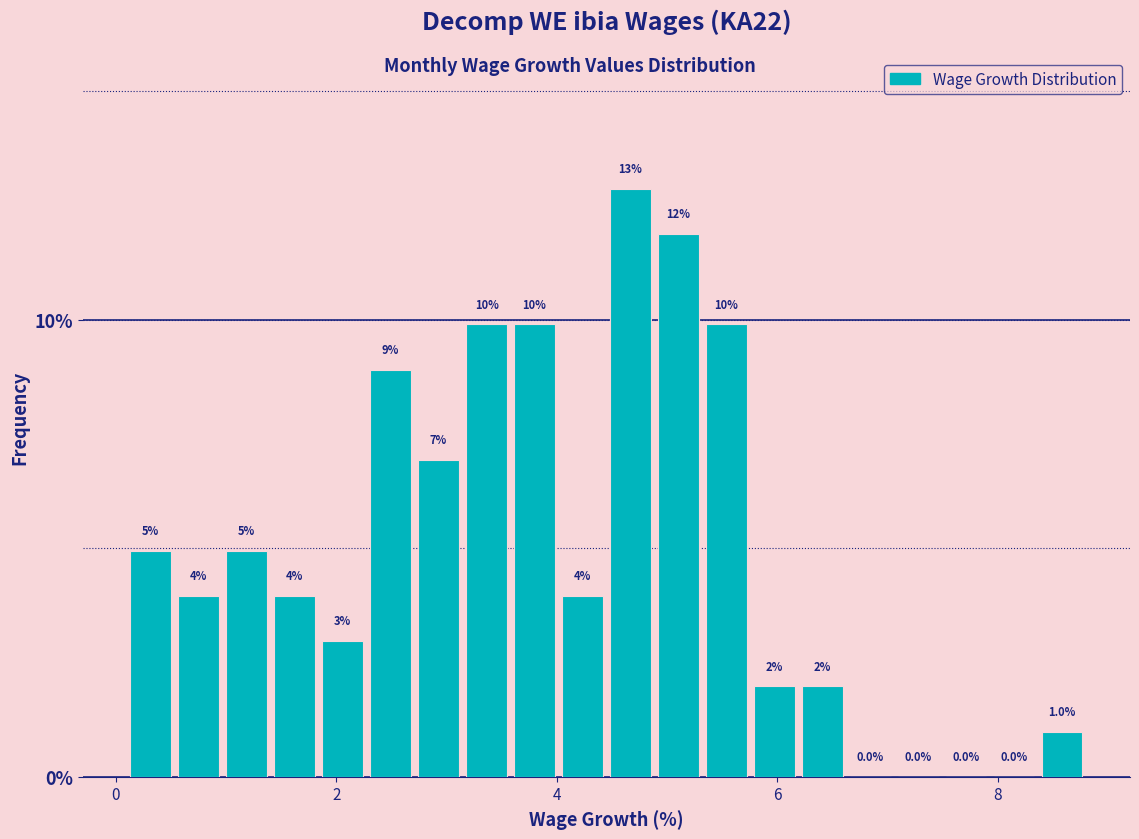

Read against the x-axis, roughly where is the centre of the tallest bar?

4.6